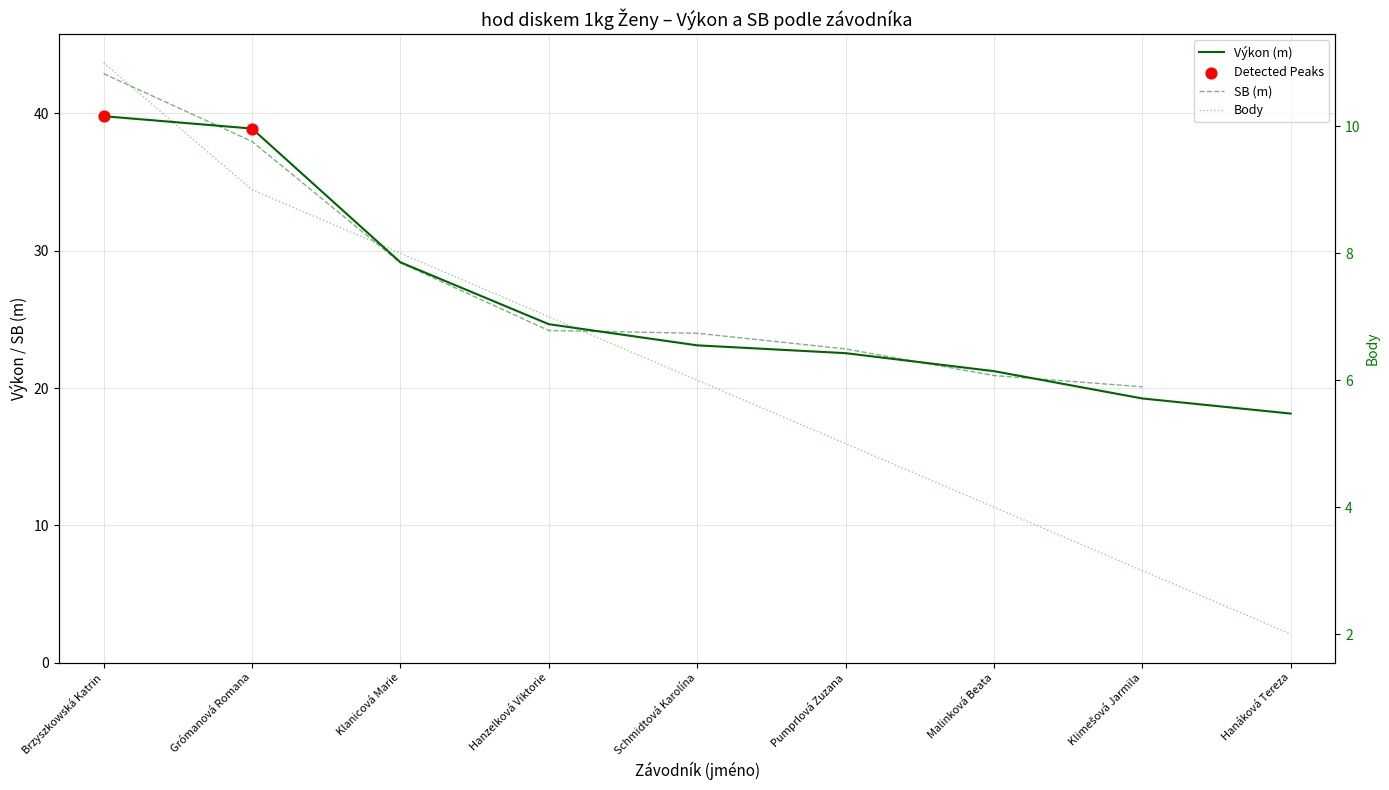

At how many categories does at least one series exceed 15?

9